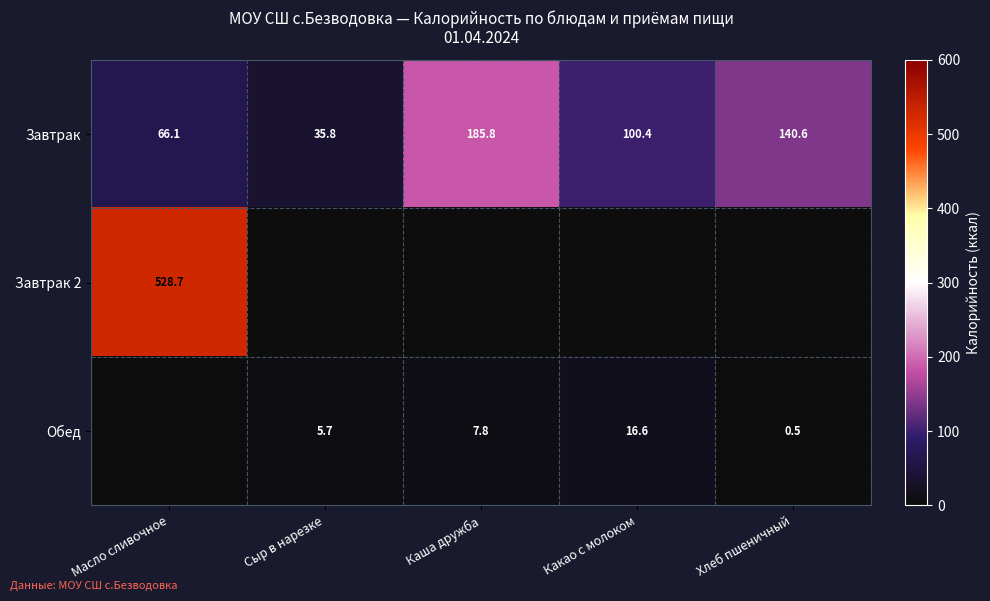

Count the number of categories in the chart.

5